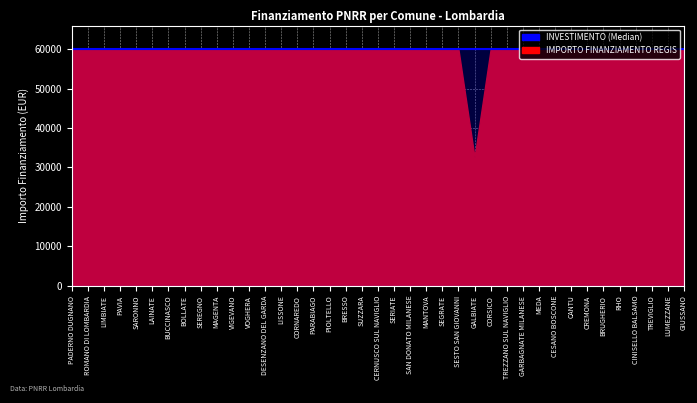

Rank the series by their maximum value, from lowest to highest.

INVESTIMENTO, IMPORTO FINANZIAMENTO REGIS